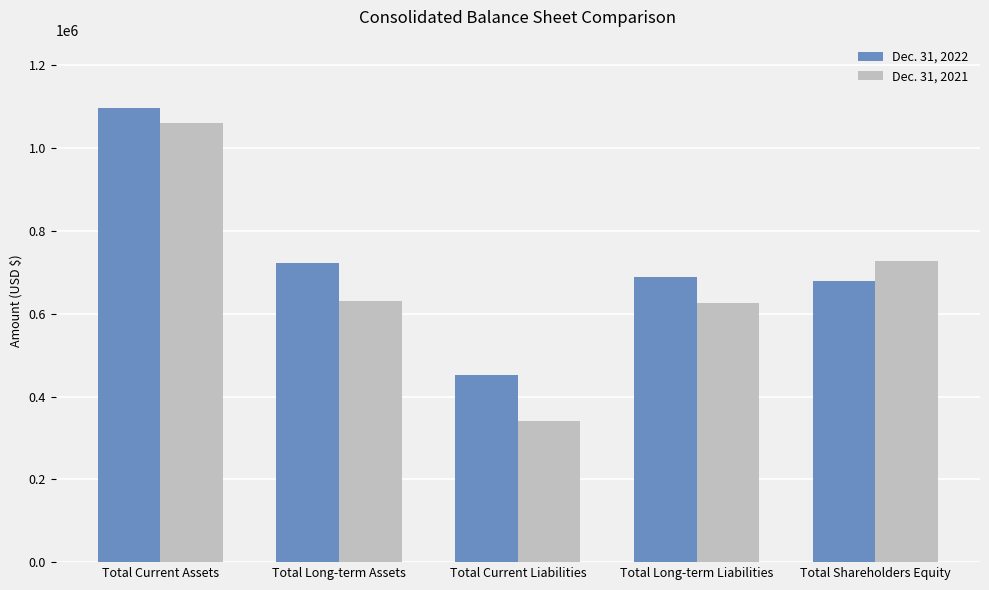

What is the total value across all series at Total Current Liabilities?

792474